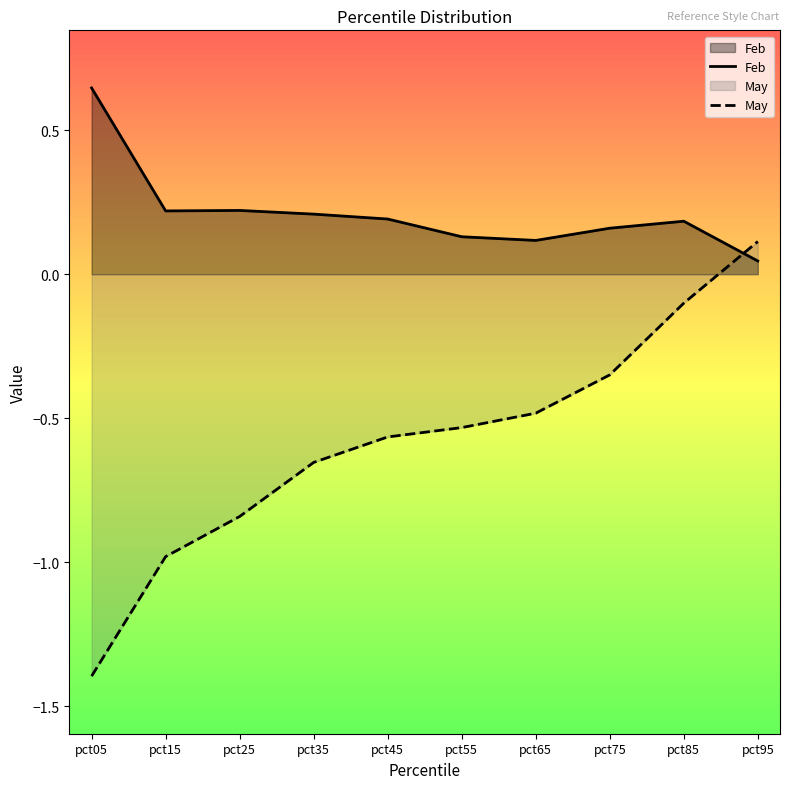

Which series has the largest range (max minus min)?

May